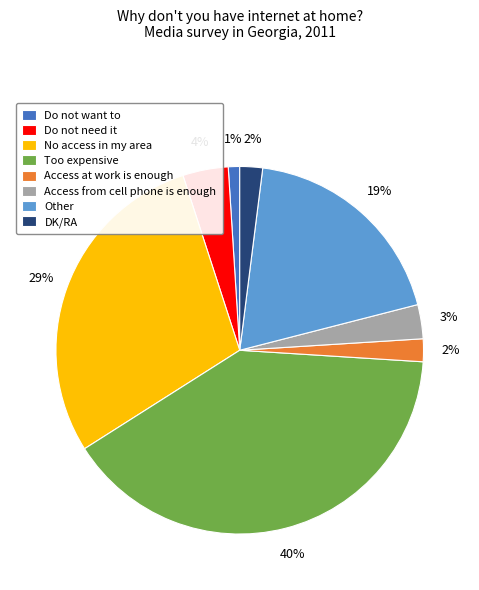

To the nearest percent, what portion does Access from cell phone is enough represent?

3%